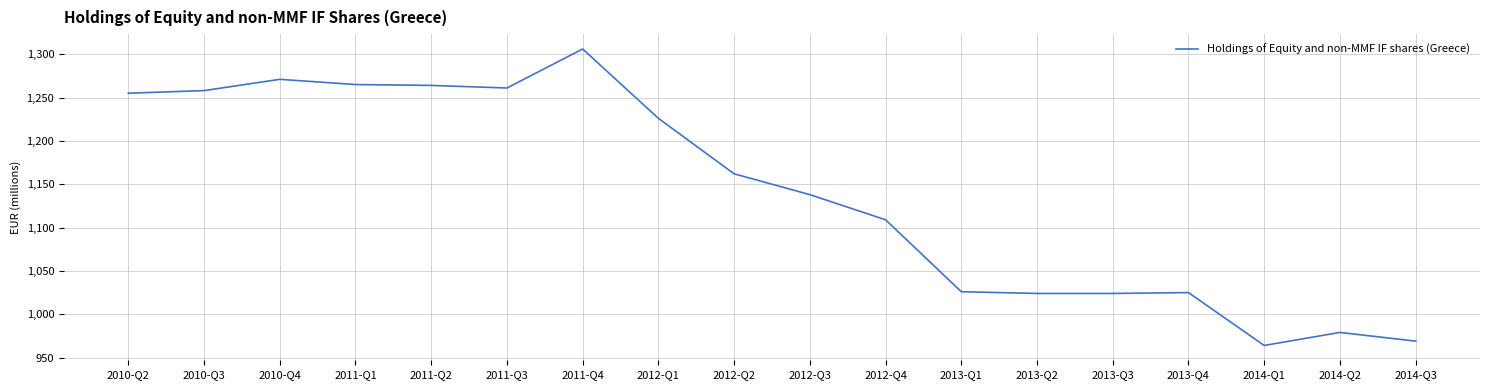

What is the change in value from 2012-Q4 to 2013-Q3?

-85